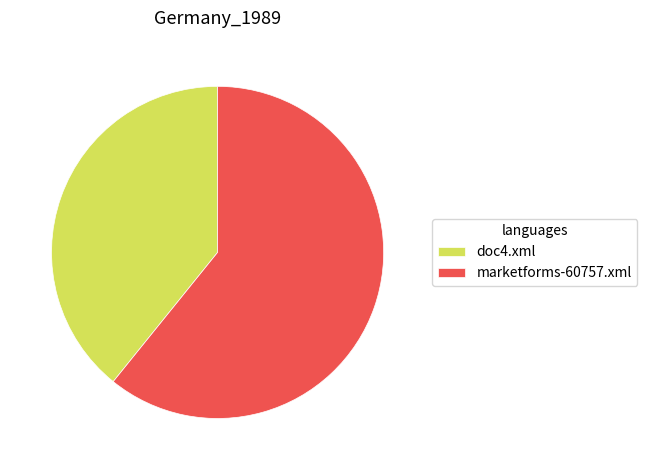

Rank the categories by value from highest to lowest.

marketforms-60757.xml, doc4.xml